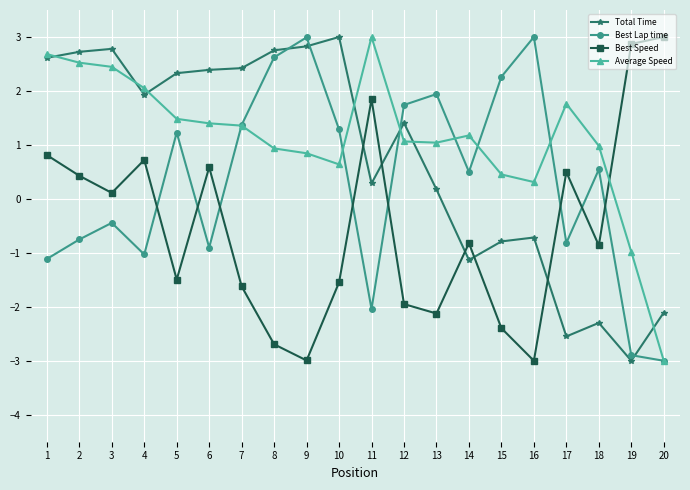

What is the total value across all series at 18?

-1.6